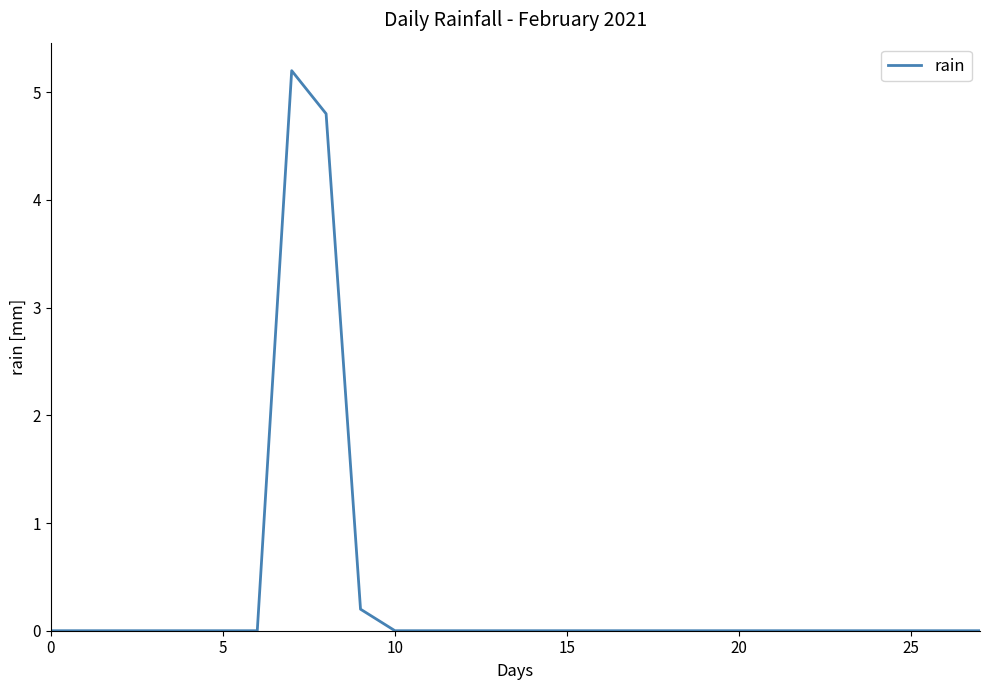

What is the maximum value shown in the chart?

5.2